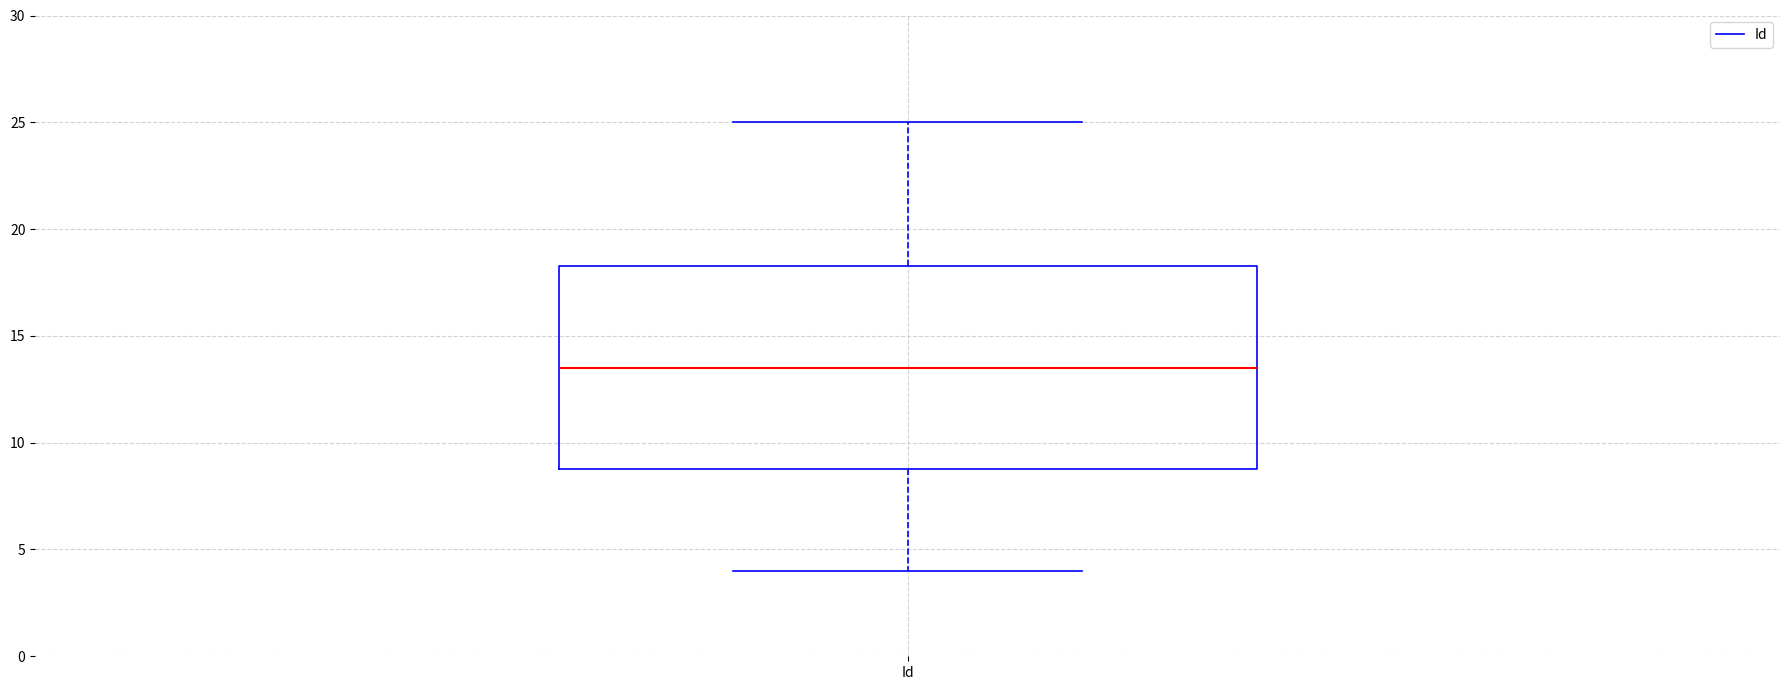

Where is the lower edge of the box for Id on the y-axis? The values are not printed on the chart, so give them approximately, as read against the axis.

9.0